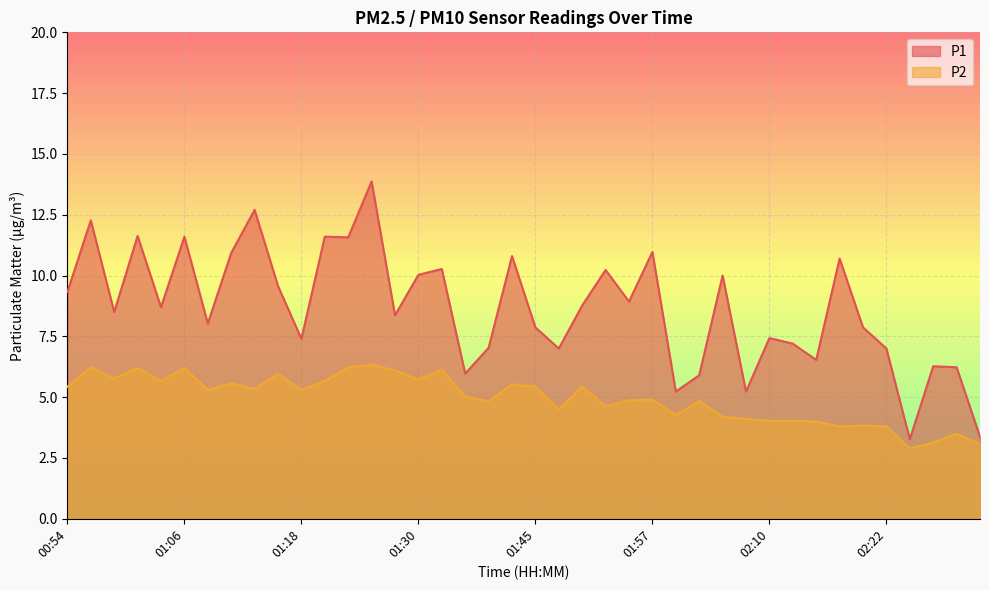

Where does the P1 series first go above 8?

00:54